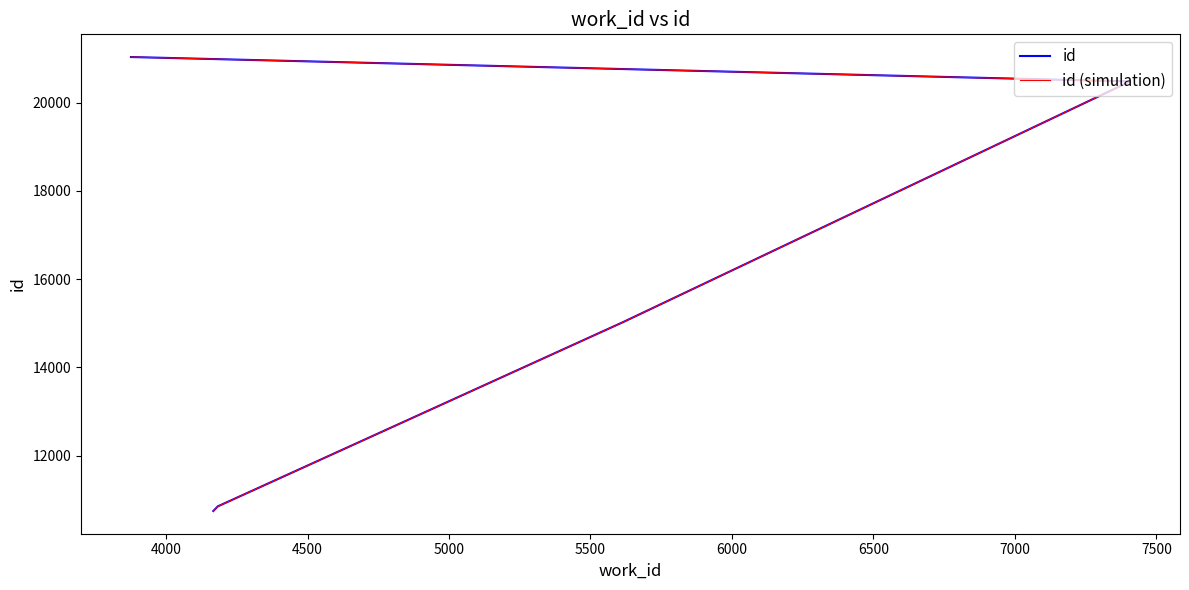

True or false: id and id (simulation) intersect in this chart.

False